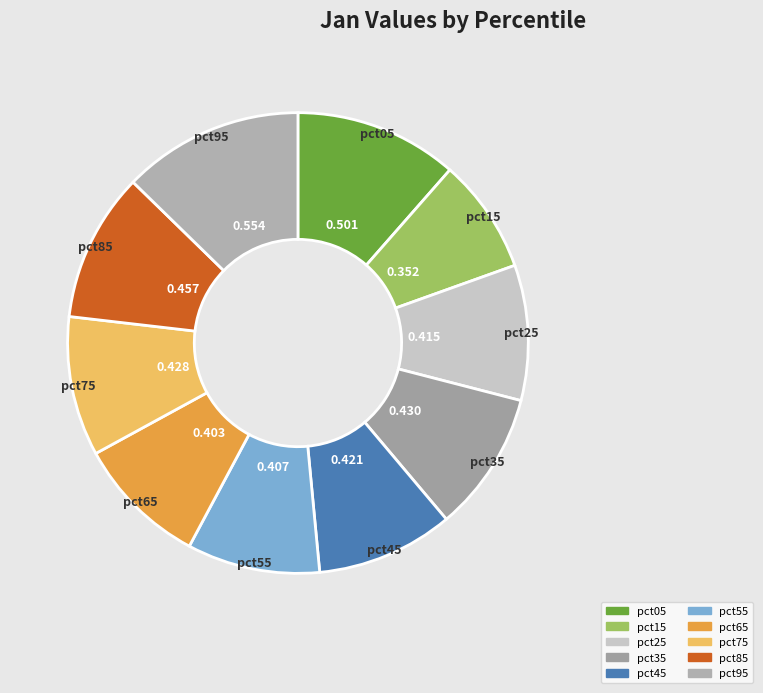

Does pct55 represent more than half of the total?

No